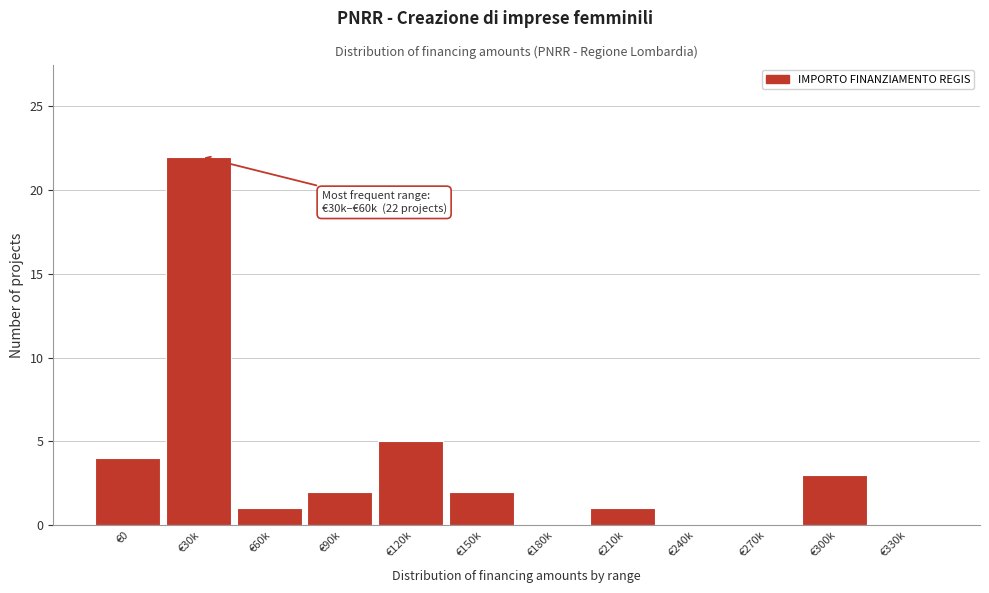

Reading right to left, list all the values displayed in this chart.

€330k=0	€300k=3	€270k=0	€240k=0	€210k=1	€180k=0	€150k=2	€120k=5	€90k=2	€60k=1	€30k=22	€0=4